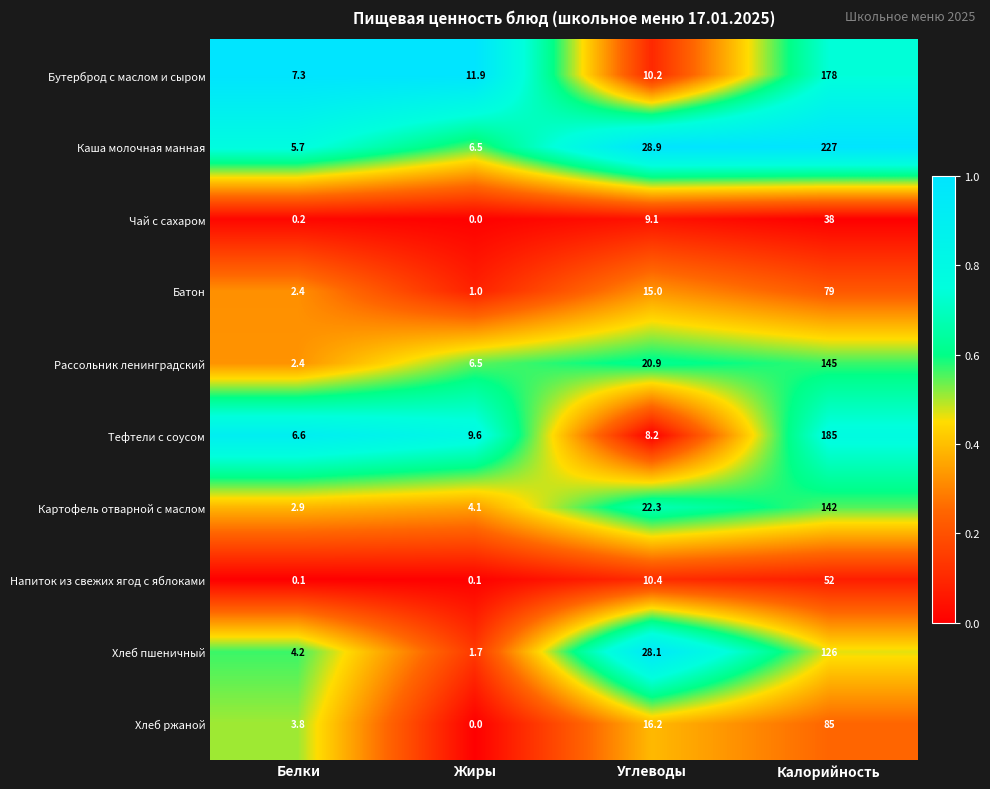

Where does the Каша молочная манная series first go above 28?

Углеводы